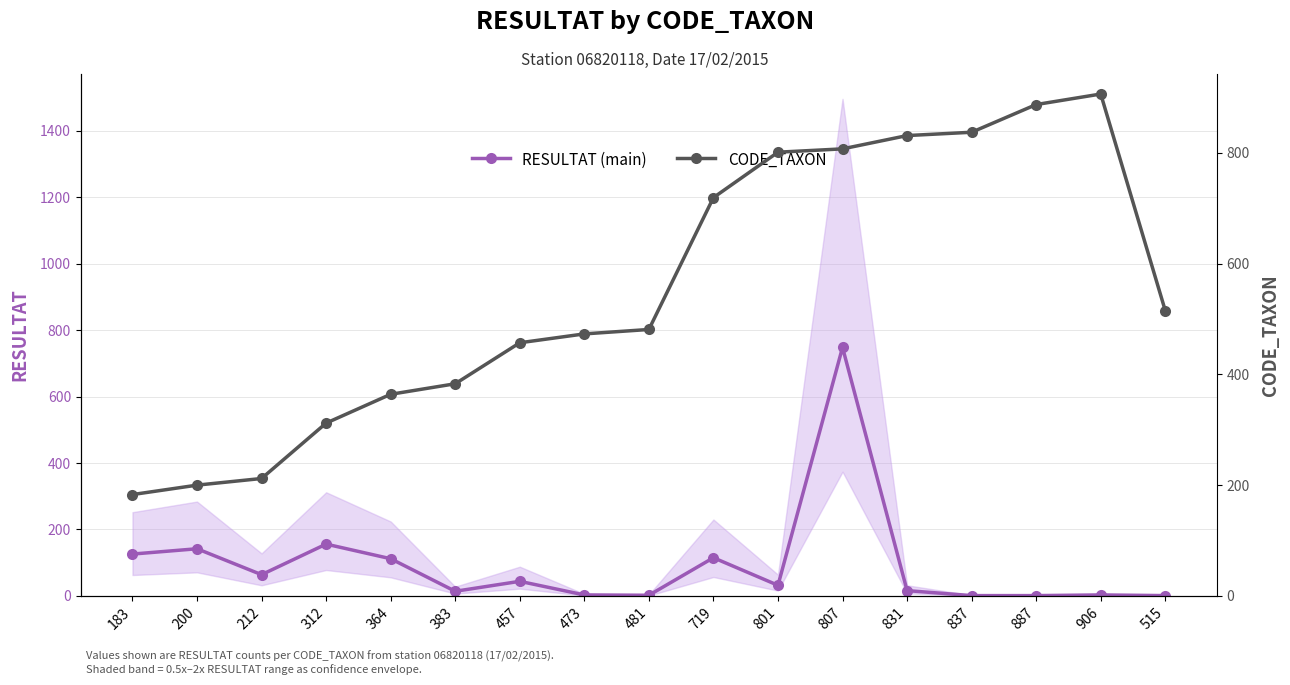

What position from the right is 457?

11